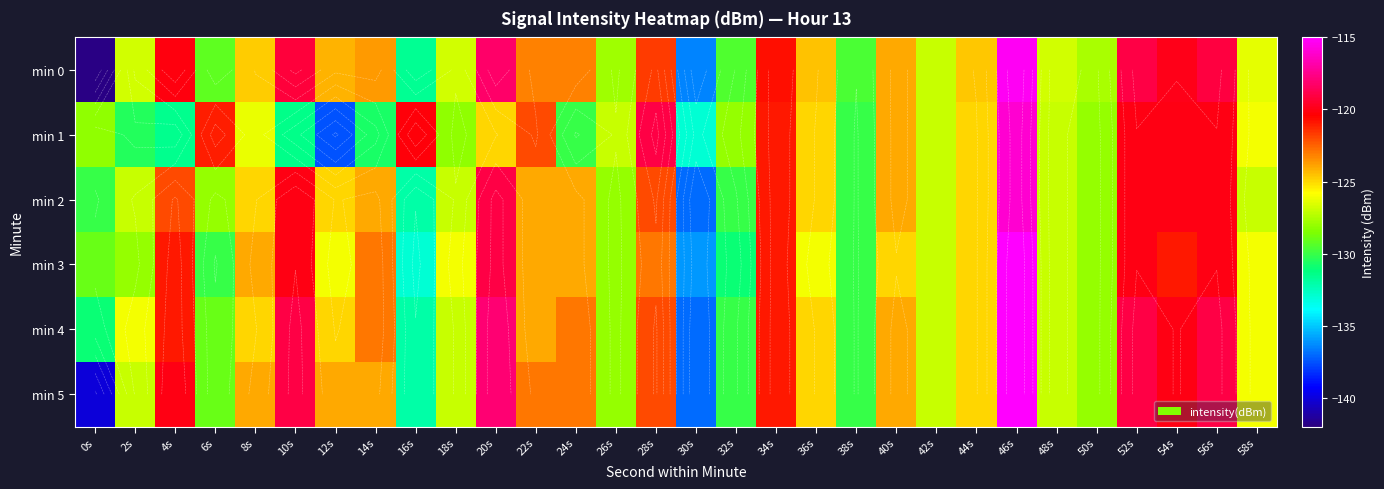

The min 0 series shows -119.0 at 56s. True or false?

True